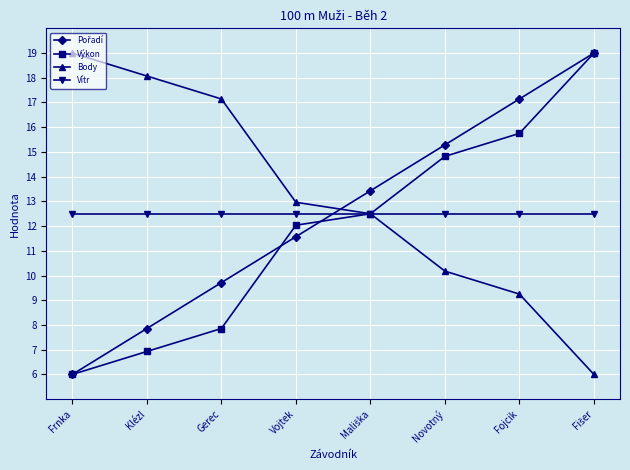

True or false: Body has a value of 2.3 at Novotný.

False